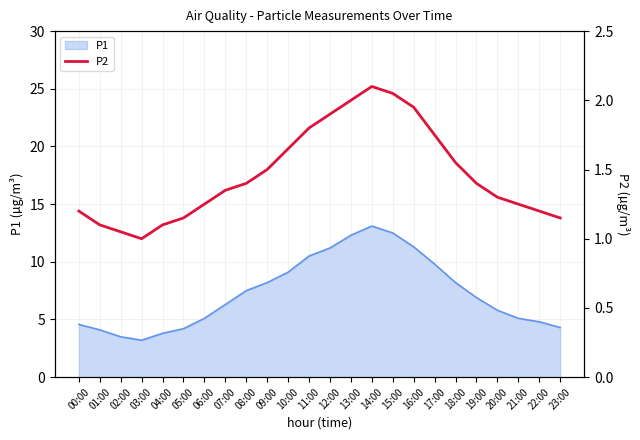

True or false: there are more than 1 points higher than both neighbors.

False